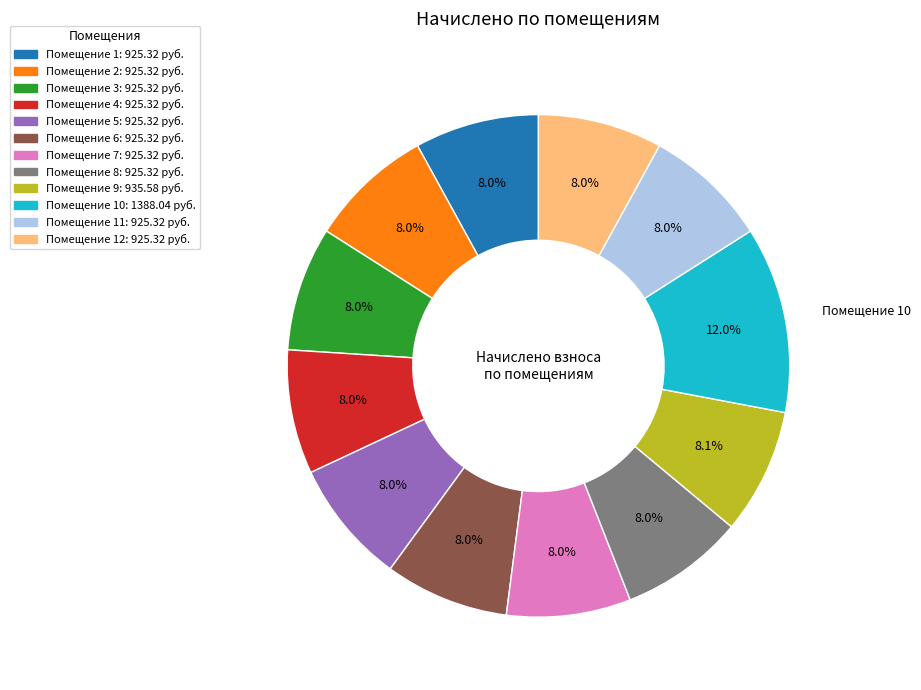

Is there any slice that represents more than half of the pie?

No